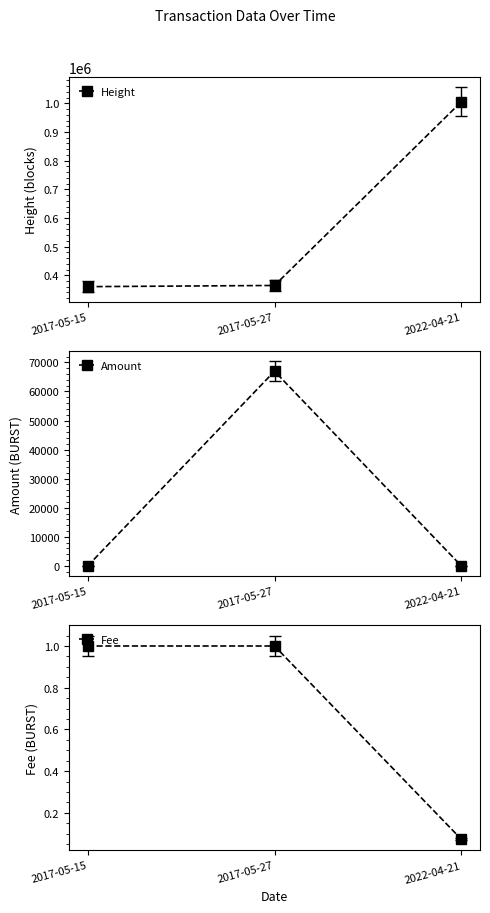

What is the label of the 3rd point from the right?

2017-05-15